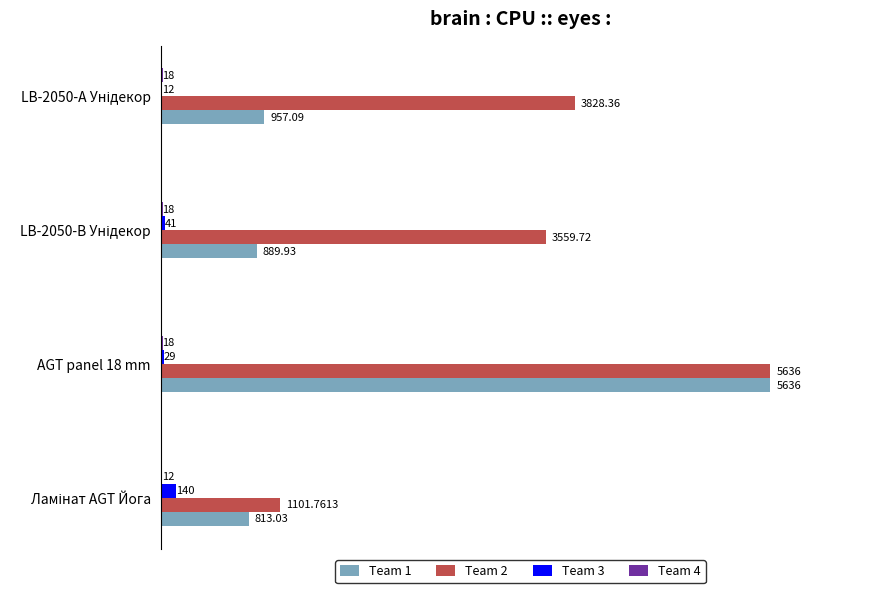

What is the total value across all series at AGT panel 18 mm?

11319.0